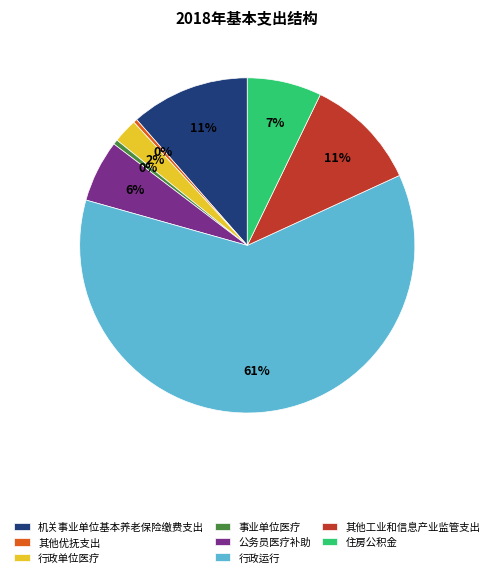

The 其他工业和信息产业监管支出 slice represents 11% of the pie. True or false?

True